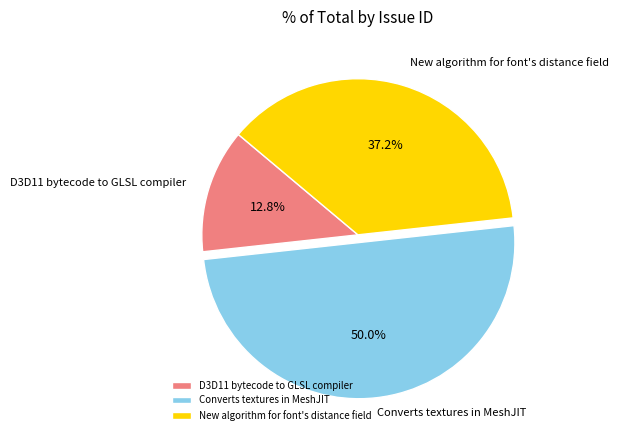

Count the number of slices in the pie.

3